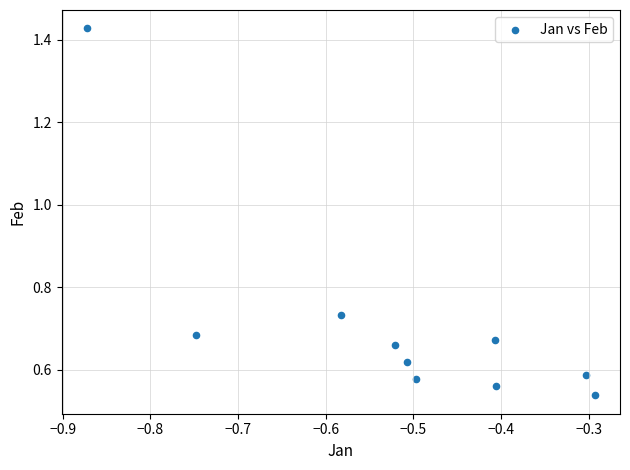

What is the range of Y values (max minus min)?

0.9